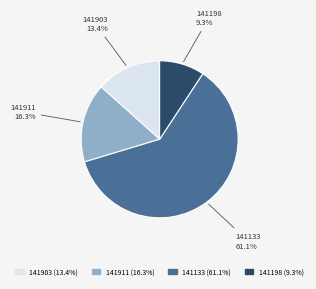

Which slice represents more than half of the pie?

141133